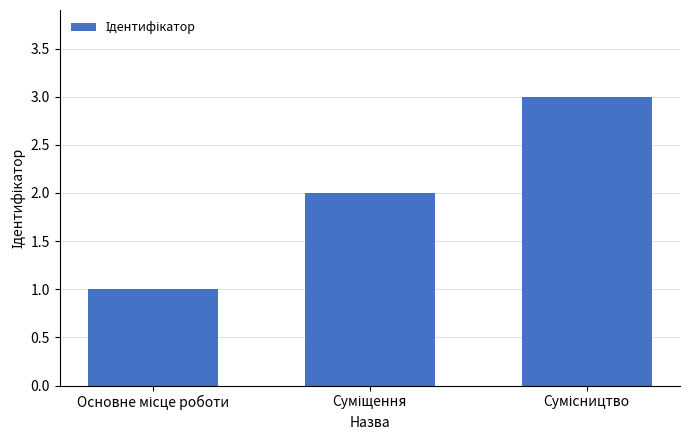

How many data points are less than 2?

1